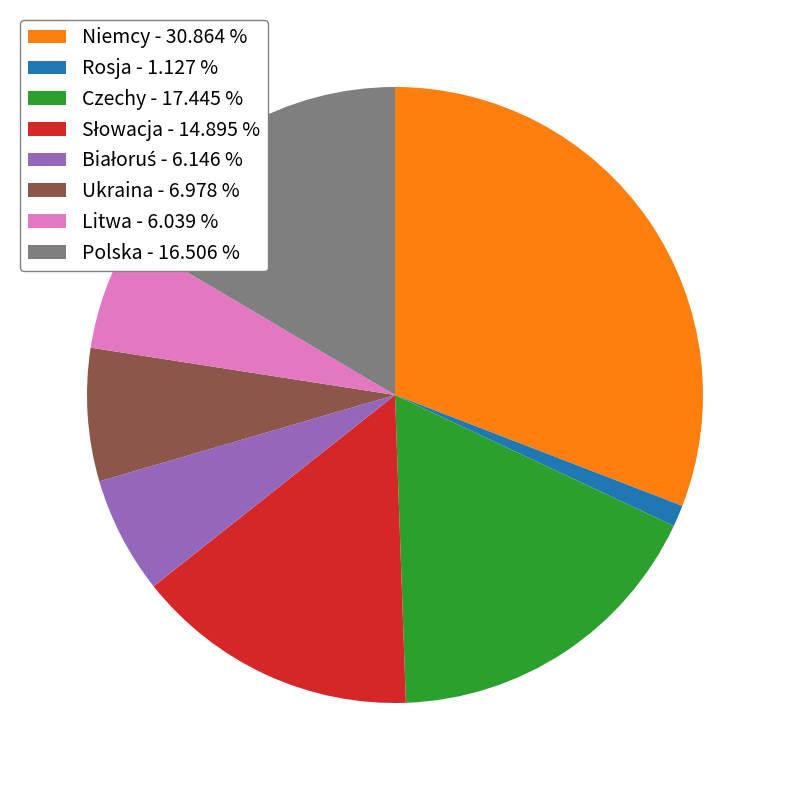

Which has a higher value, Rosja - 1.127 % or Ukraina - 6.978 %?

Ukraina - 6.978 %